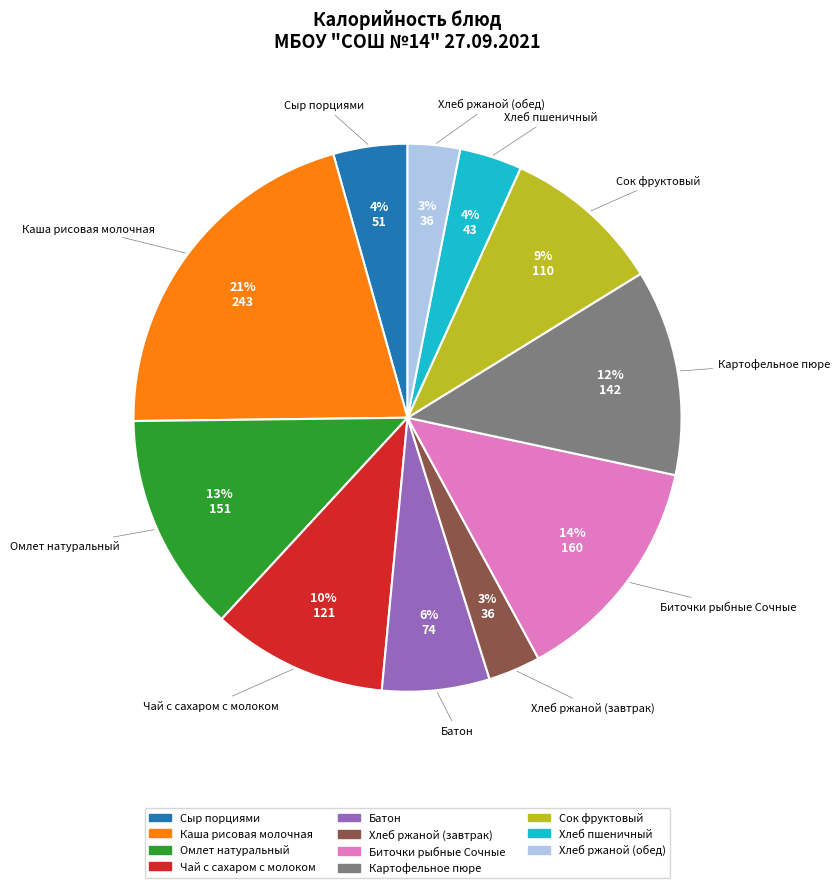

Which has a higher value, Биточки рыбные Сочные or Сок фруктовый?

Биточки рыбные Сочные